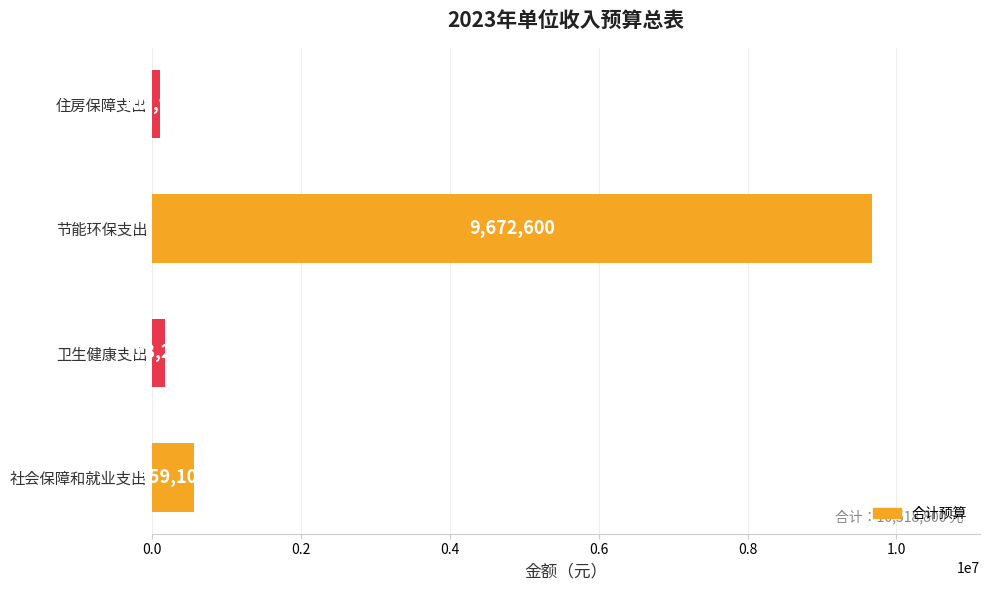

What is the change in value from 社会保障和就业支出 to 节能环保支出?

+9113500